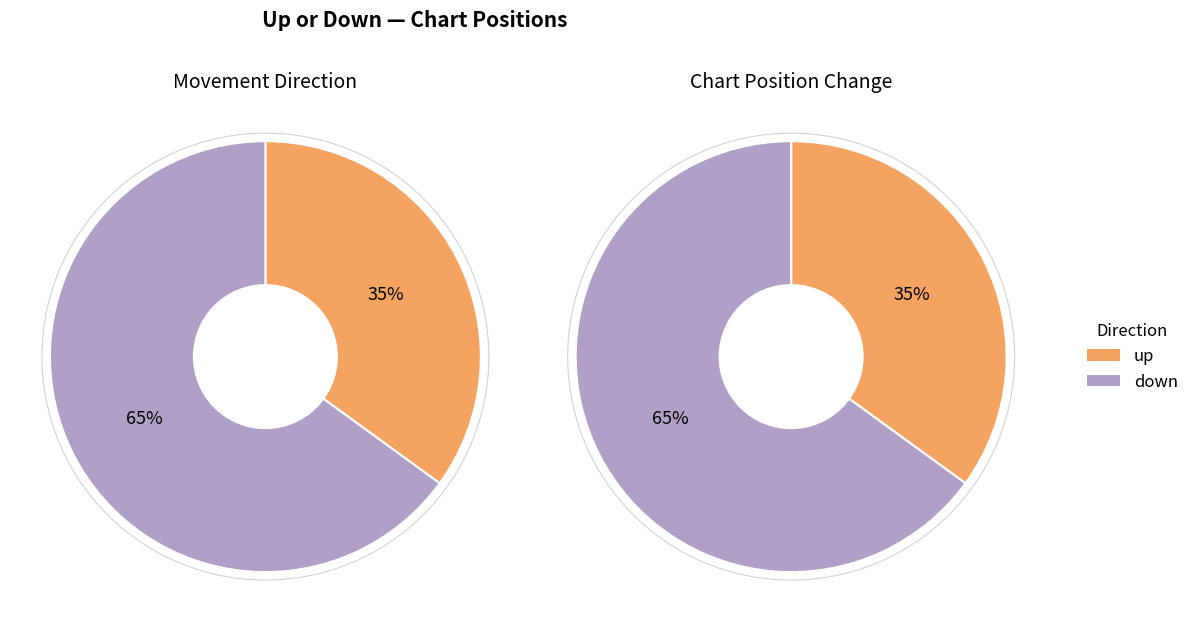

To the nearest percent, what is the combined percentage of down and up?

100%